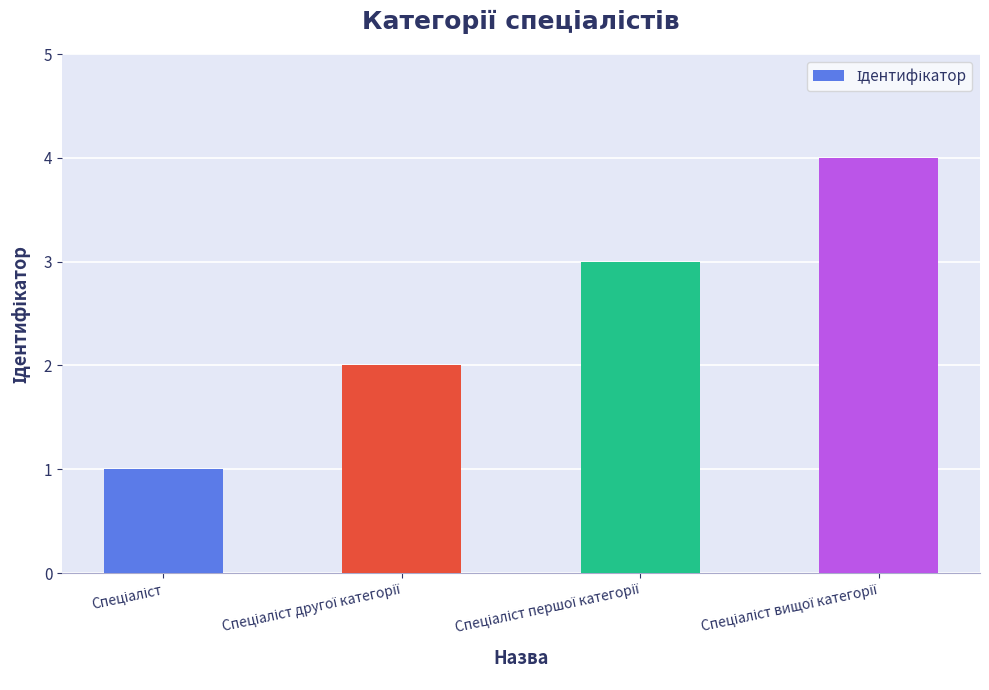

What is the maximum value shown in the chart?

4